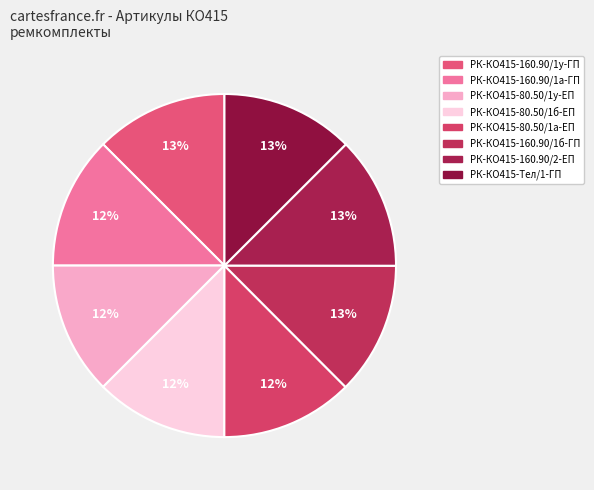

What percentage is the РК-КО415-Тел/1-ГП slice, to the nearest percent?

13%